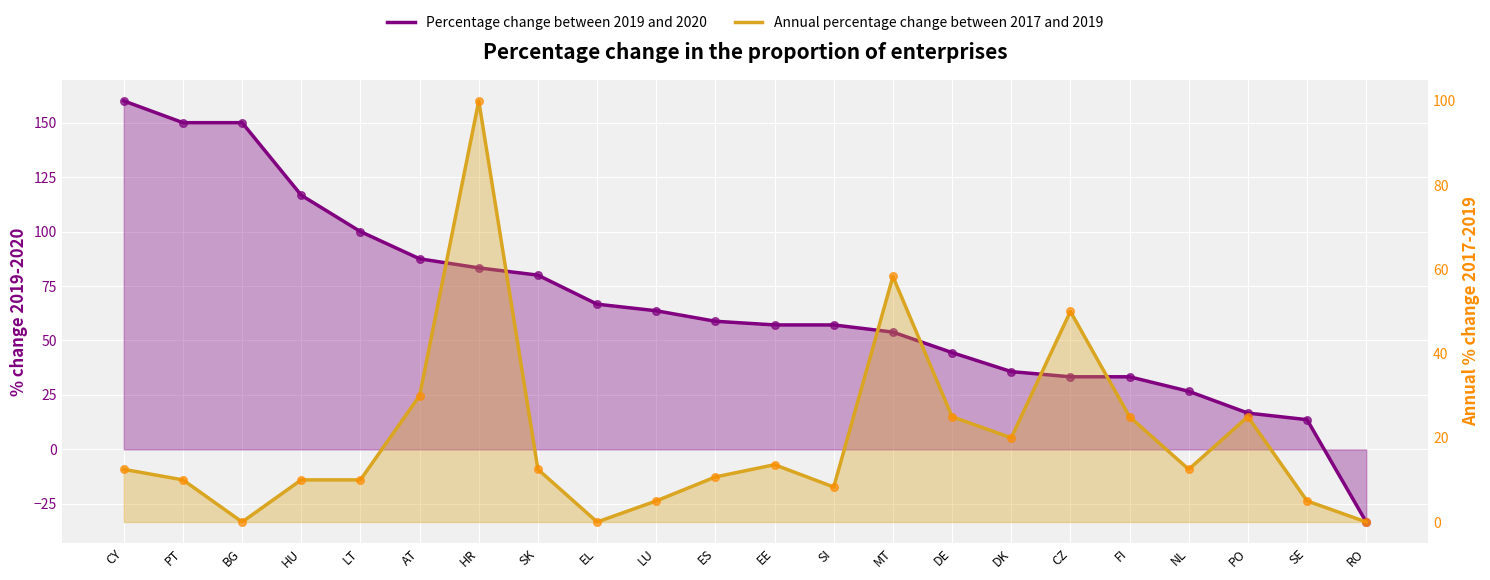

What are all the series names shown in the legend?

Percentage change between 2019 and 2020, Annual percentage change between 2017 and 2019